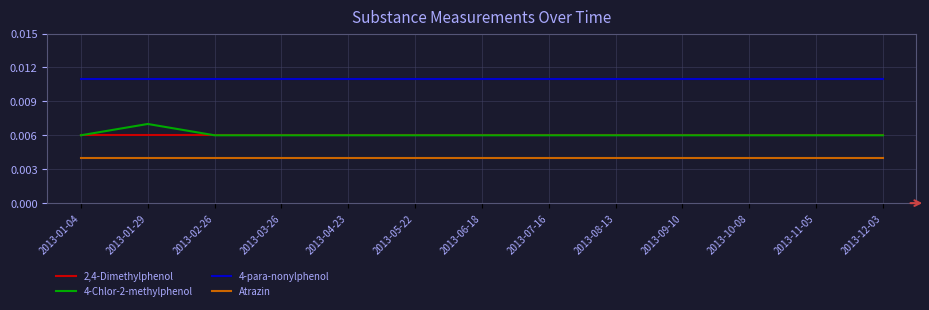

What position from the right is 2013-07-16?

6